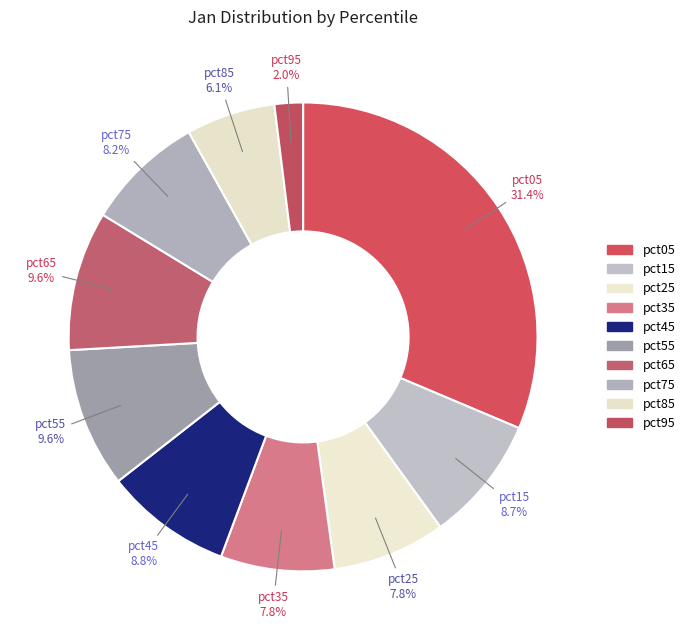

What is the smallest slice in the pie chart?

pct95